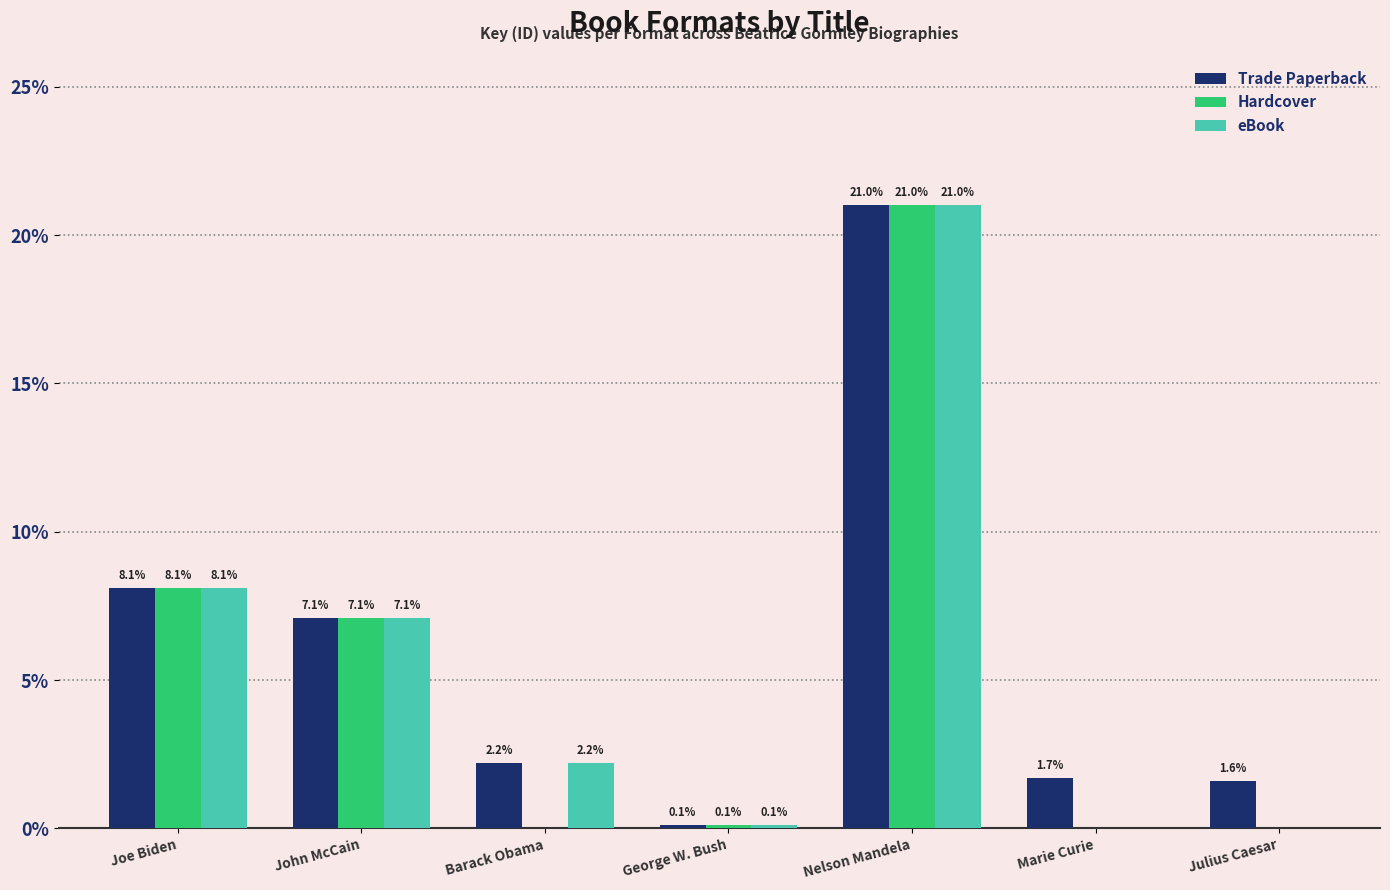

Between Barack Obama and Nelson Mandela, which series saw the biggest shift?

Hardcover